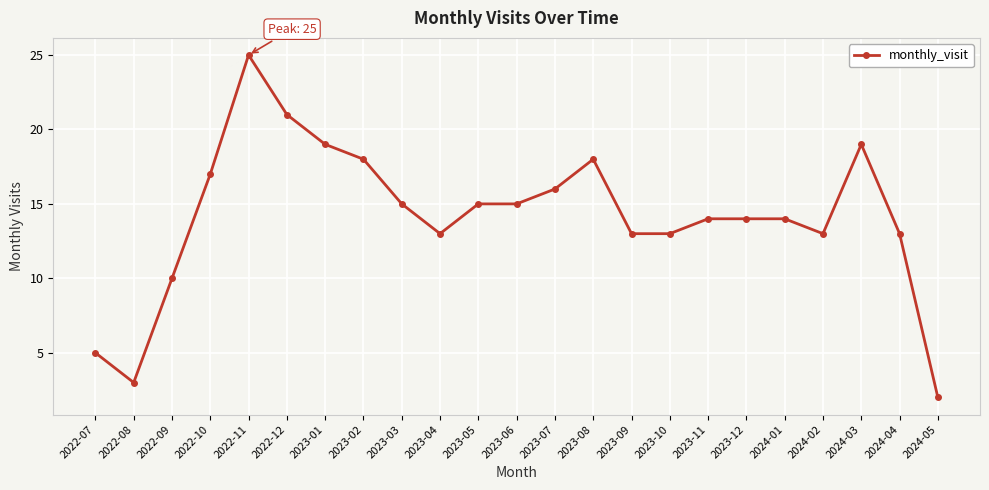

True or false: the data shows 2 at 2024-05.

True